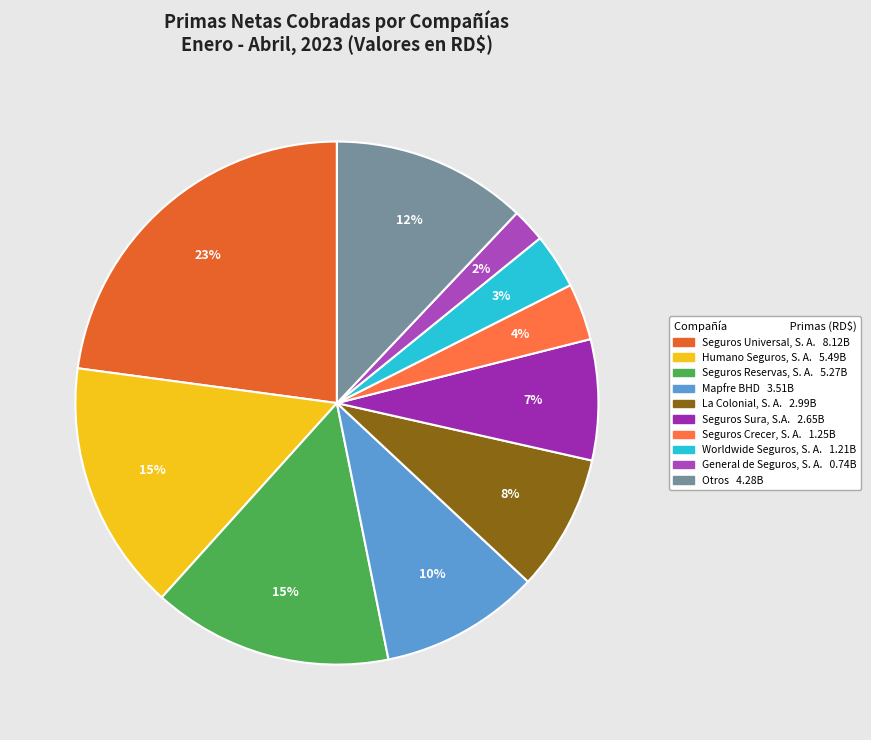

Is La Colonial, S. A. the majority of the pie?

No